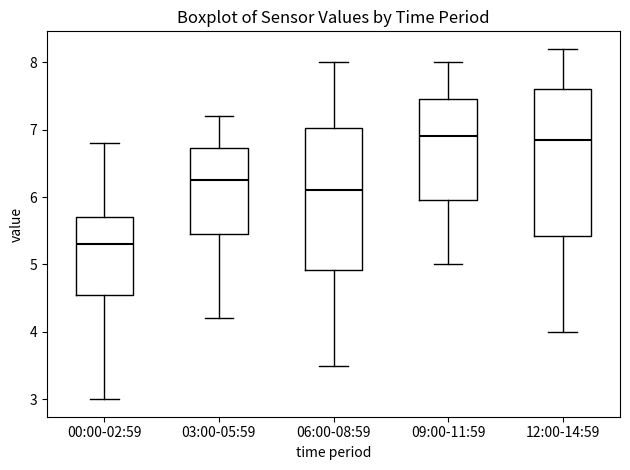

Where does the median line of the box for 09:00-11:59 sit on the y-axis? The values are not printed on the chart, so give them approximately, as read against the axis.

6.9